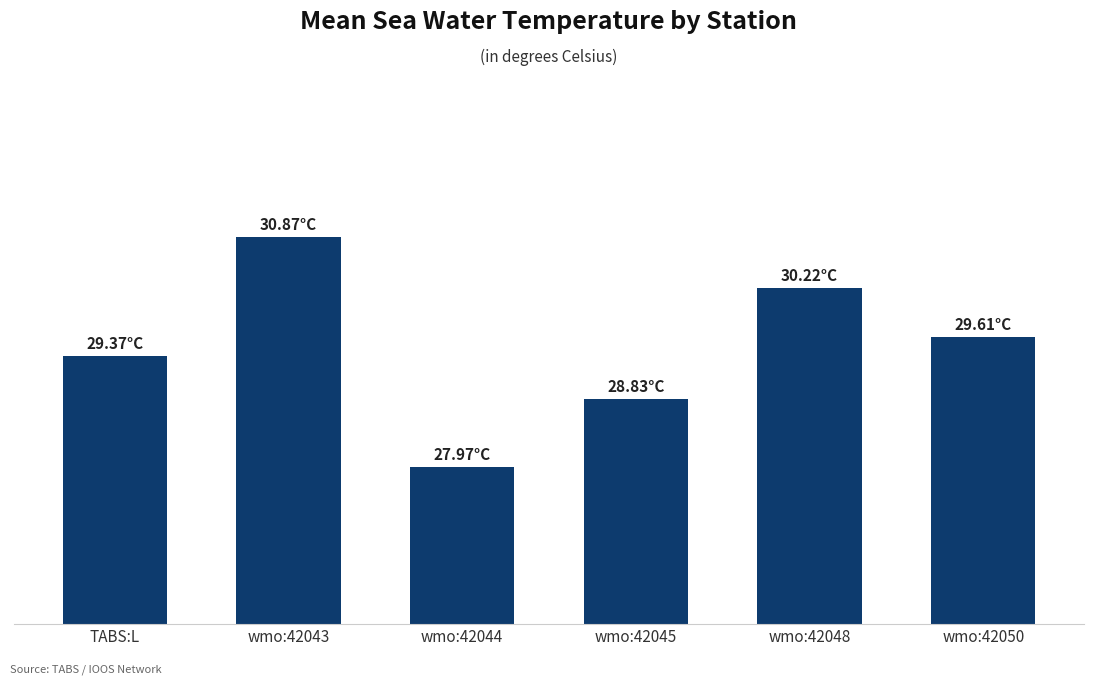

What is the maximum value shown in the chart?

30.9